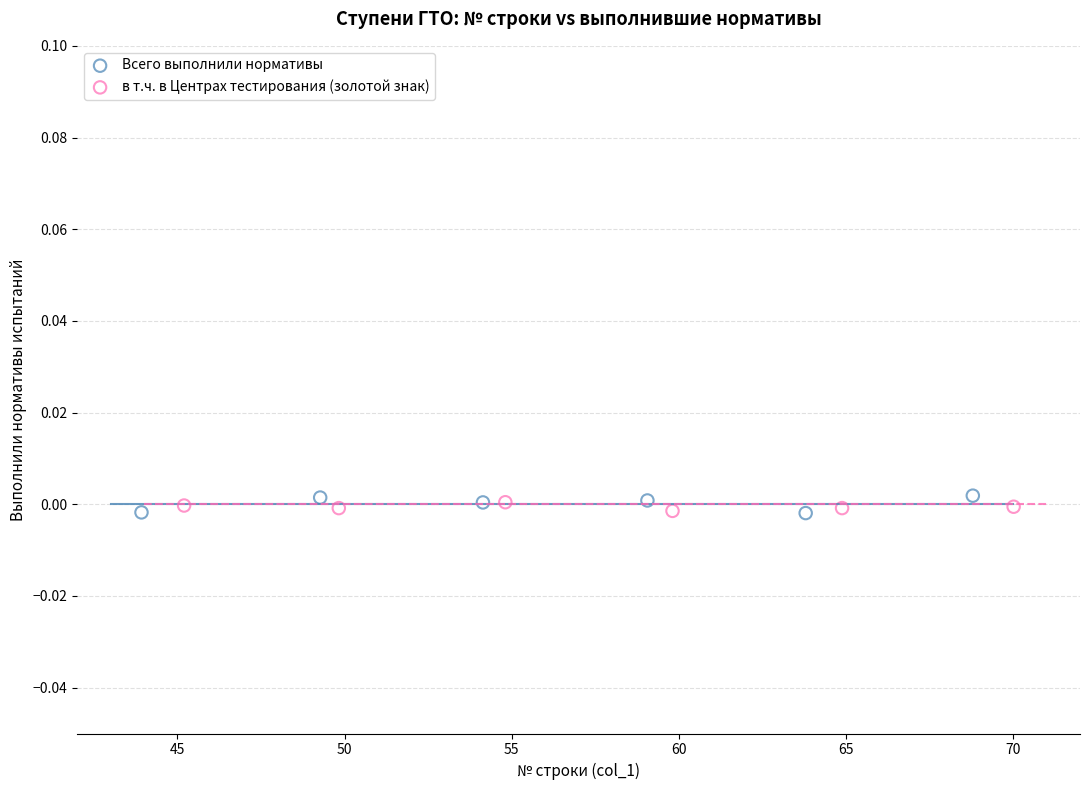

What are all the series names shown in the legend?

Всего выполнили нормативы, в т.ч. в Центрах тестирования (золотой знак)